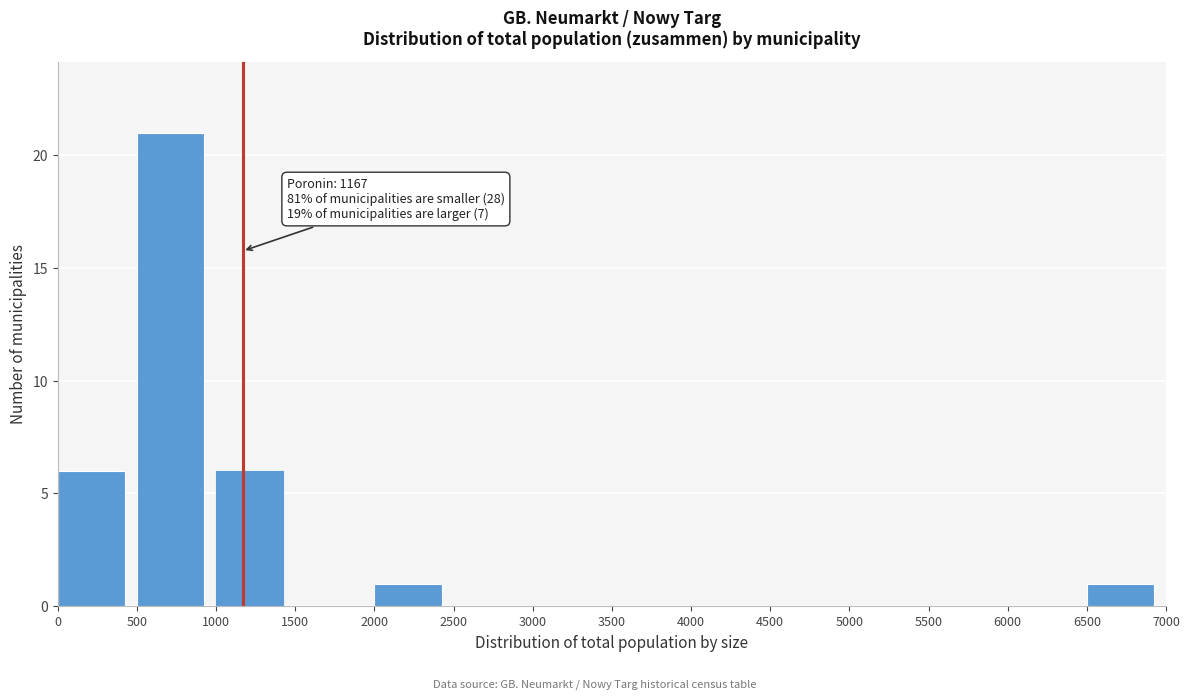

Which range on the x-axis has the tallest bar?

500 to 1000